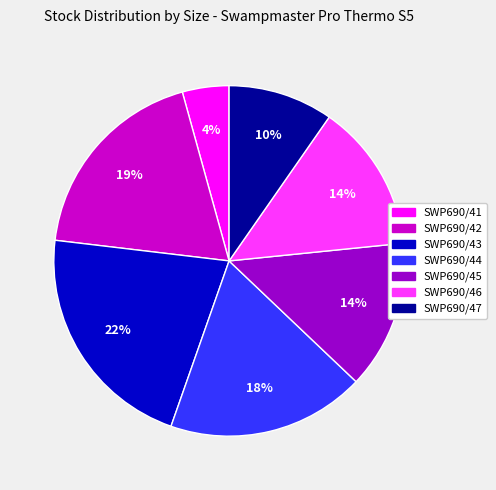

Which category has the biggest portion of the pie?

SWP690/43